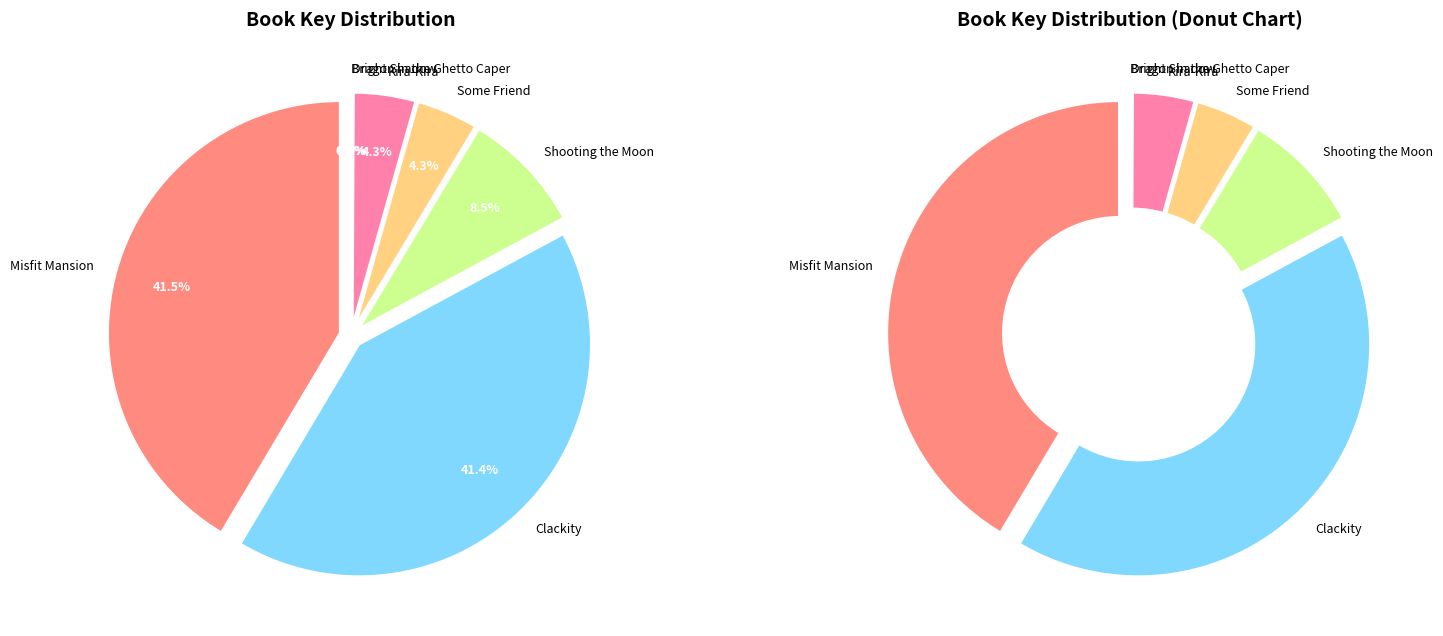

Rank the categories by value from lowest to highest.

Bright Shadow, Dragon in the Ghetto Caper, Some Friend, Kira-Kira, Shooting the Moon, Clackity, Misfit Mansion